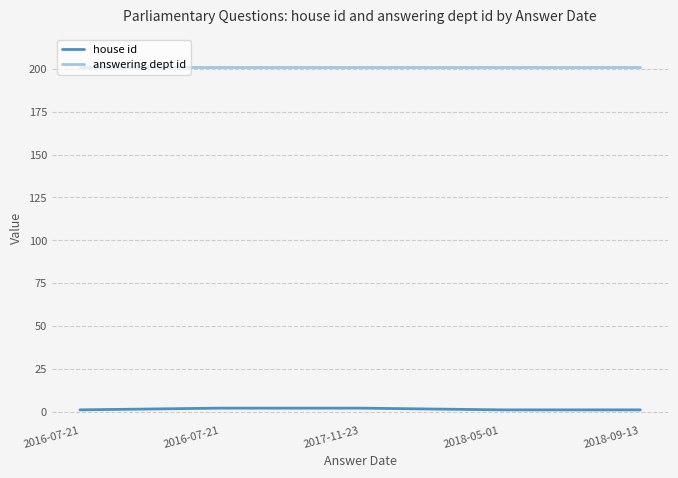

What are all the series names shown in the legend?

house id, answering dept id